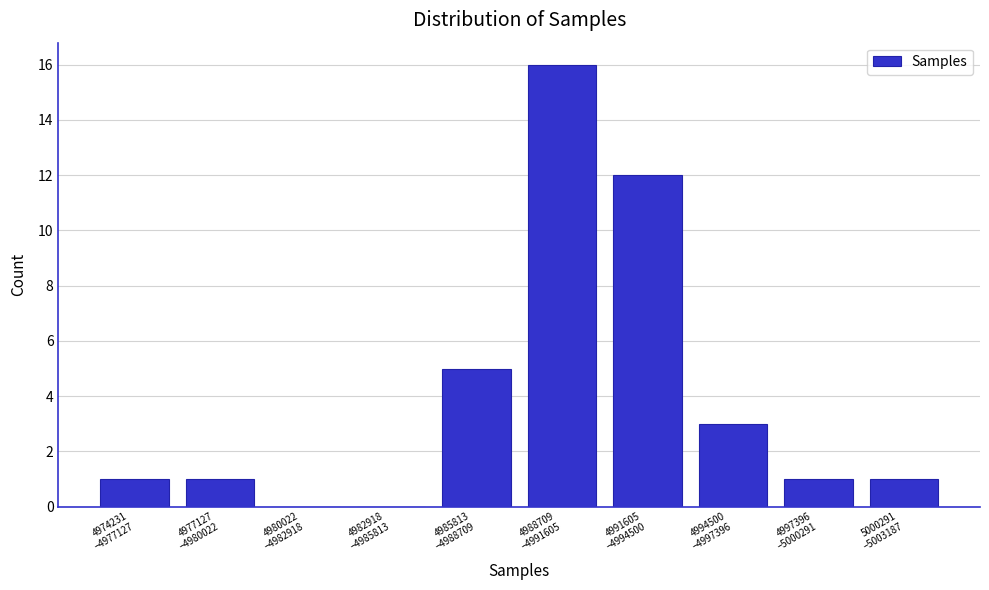

What is the sum of all values?

40